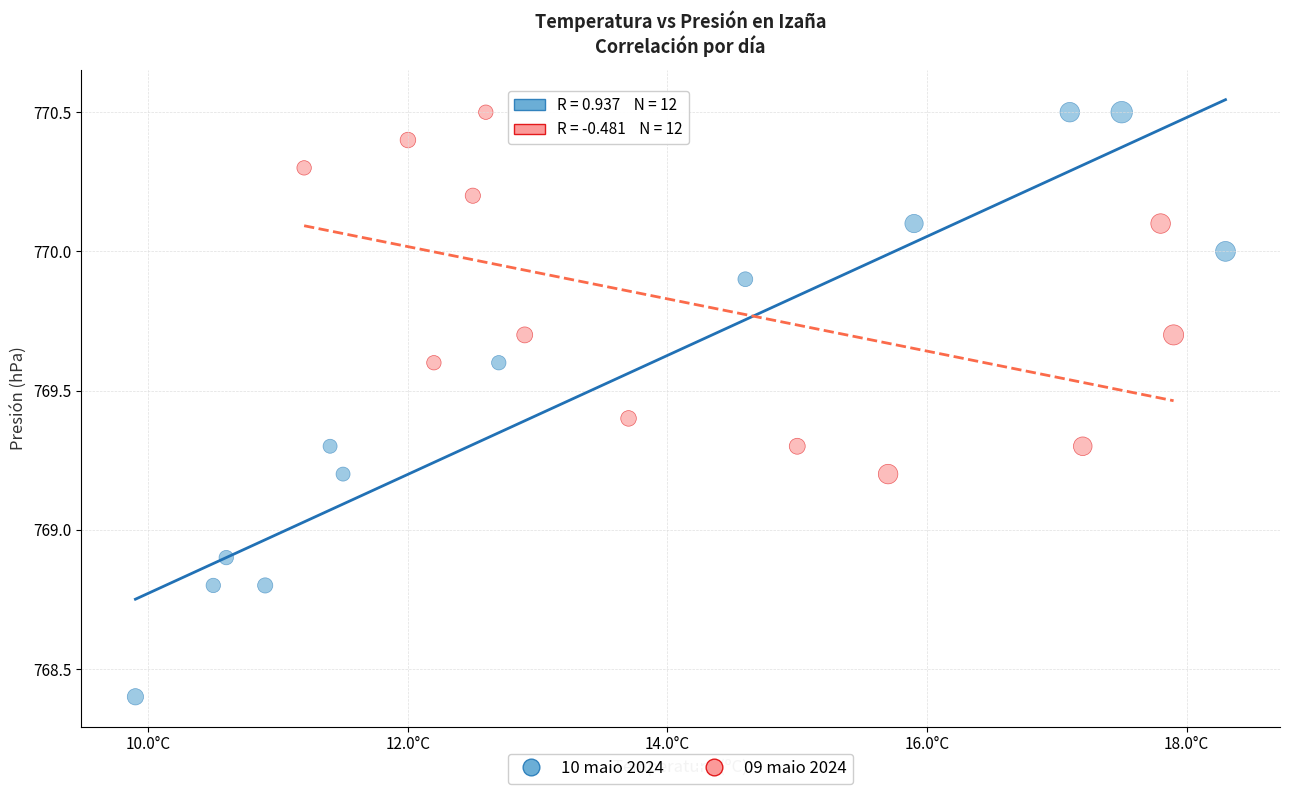

Which series reaches the minimum Y coordinate?

10 maio 2024